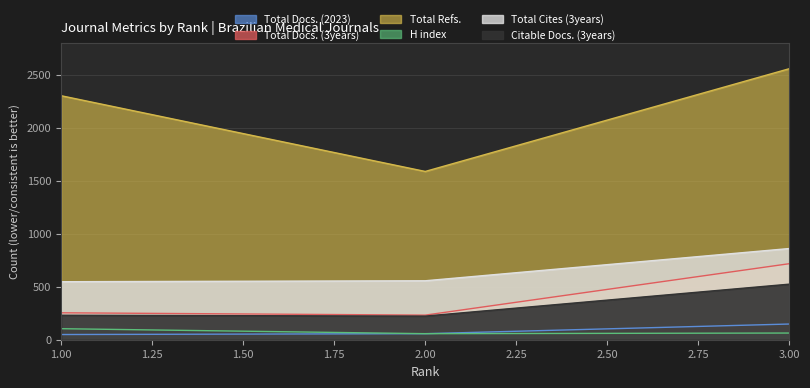

Which series changed the most between 2 and 3?

Total Refs.